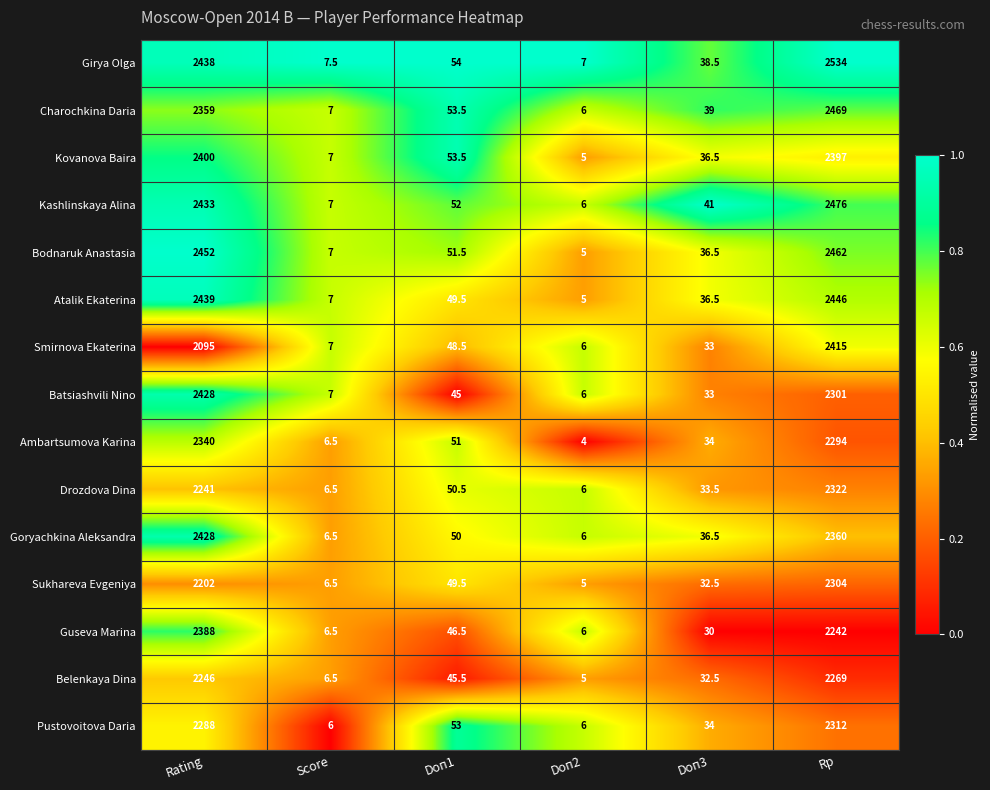

Which series changed the most between Rating and Doп3?

Bodnaruk Anastasia